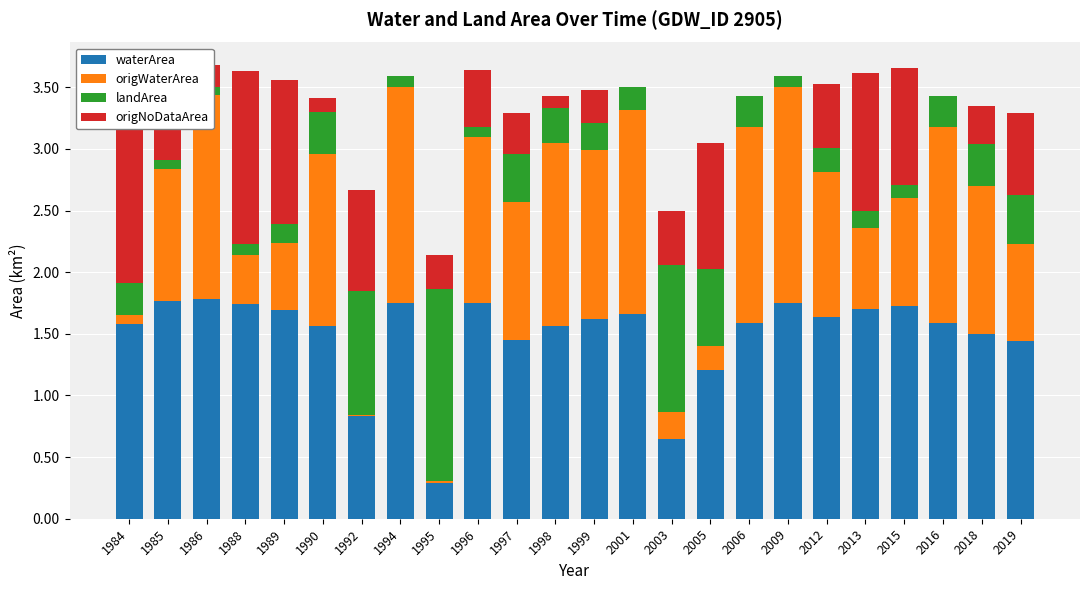

List the labels in order of origWaterArea value, smallest first.

1992, 1995, 1984, 2005, 2003, 1988, 1989, 2013, 2019, 2015, 1985, 1997, 2012, 2018, 1996, 1999, 1990, 1998, 2006, 2016, 1986, 2001, 1994, 2009